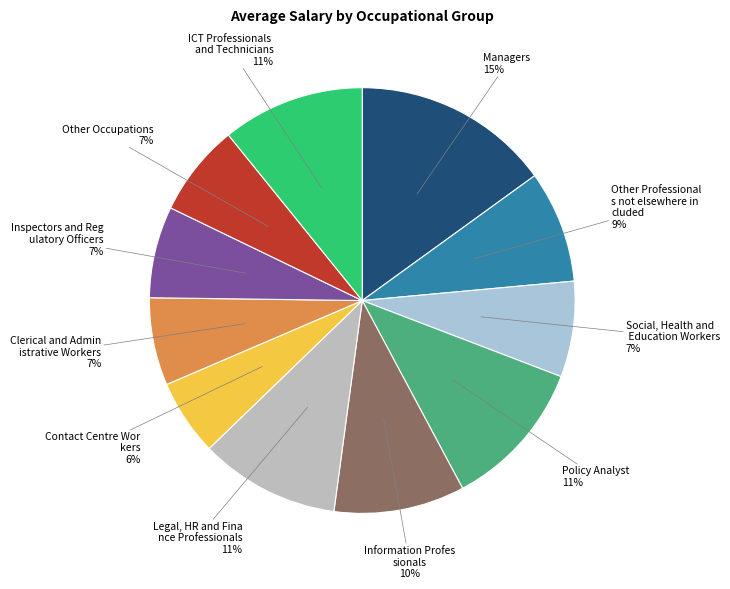

How many slices are in this pie chart?

11